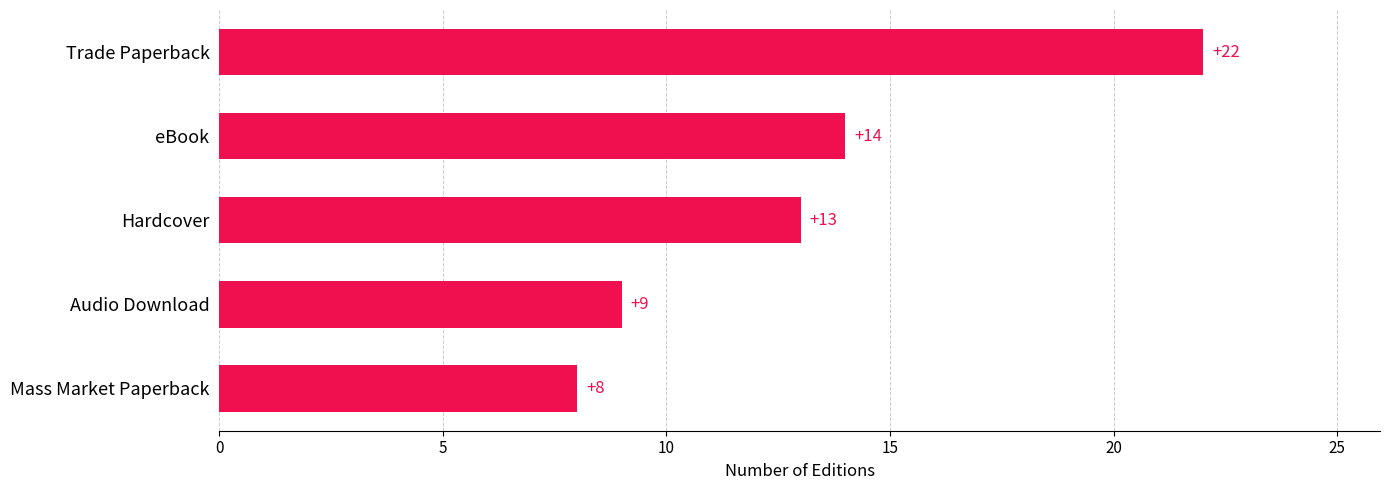

The value at eBook is 18. True or false?

False